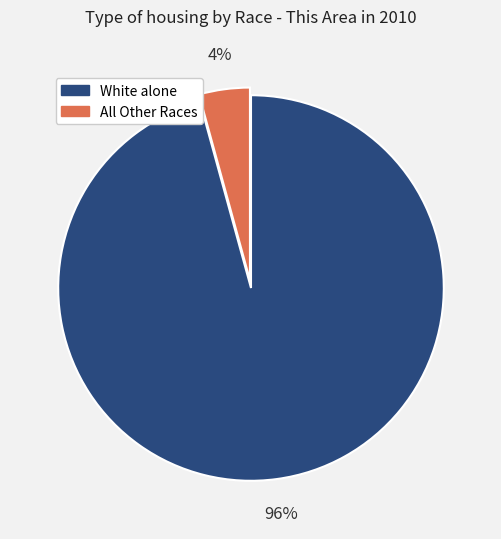

Is there any slice that represents more than half of the pie?

Yes